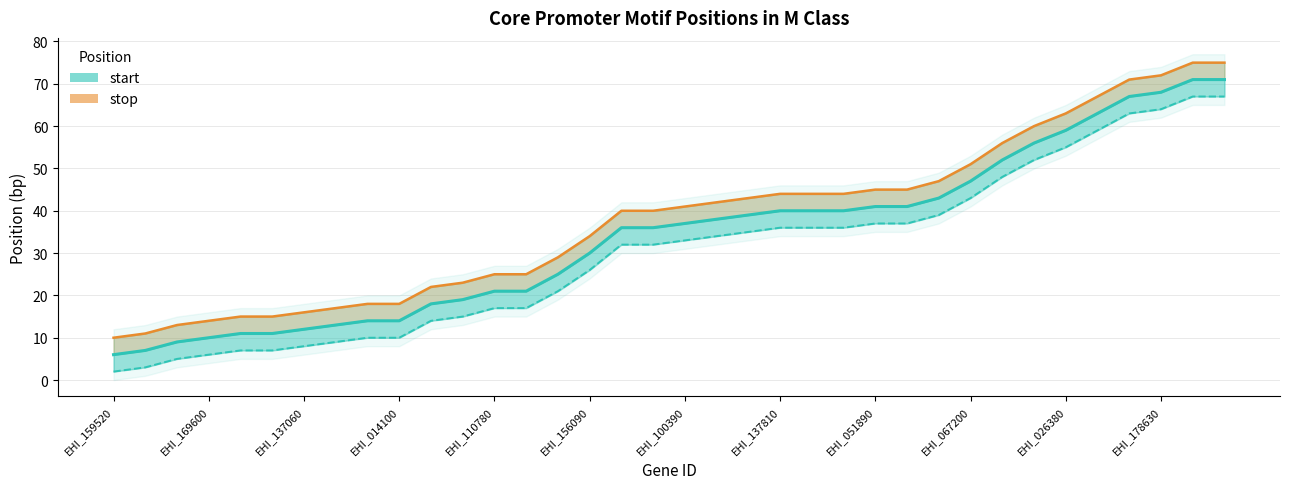

How many lines are shown in the chart?

2